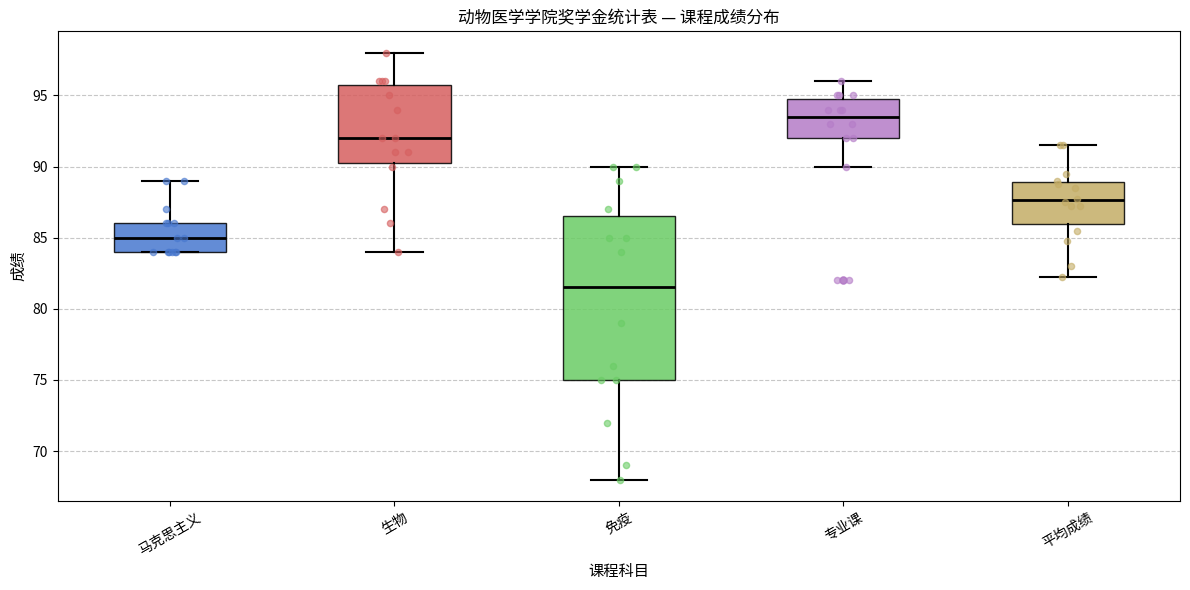

Reading left to right, transcribe this box plot: for each box, give where its median line is, the range the box spans, and where its two whiskers end, as read against the y-axis. The values are not printed on the chart, so give them approximately, as read against the axis.

马克思主义: median 85.0, box 84.0 to 86.0, whiskers 84.0 to 89.0
生物: median 92.0, box 90.5 to 96.0, whiskers 84.0 to 98.0
免疫: median 81.5, box 75.0 to 86.5, whiskers 68.0 to 90.0
专业课: median 93.5, box 92.0 to 95.0, whiskers 90.0 to 96.0
平均成绩: median 87.5, box 86.0 to 89.0, whiskers 82.5 to 91.5